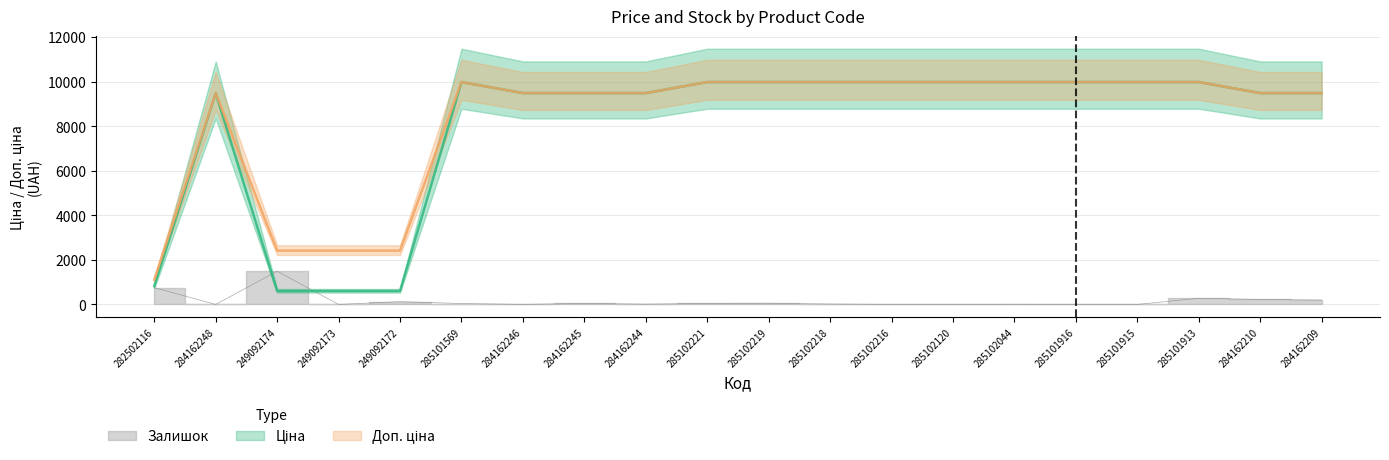

Rank the categories by Ціна value from highest to lowest.

285101569, 285102221, 285102219, 285102218, 285102216, 285102120, 285102044, 285101916, 285101915, 285101913, 284162248, 284162246, 284162245, 284162244, 284162210, 284162209, 282502116, 249092174, 249092173, 249092172